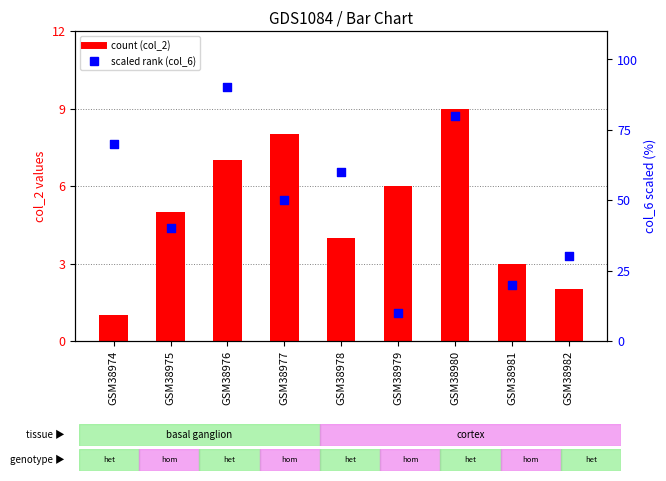

What is the total value across all series at GSM38979?

16